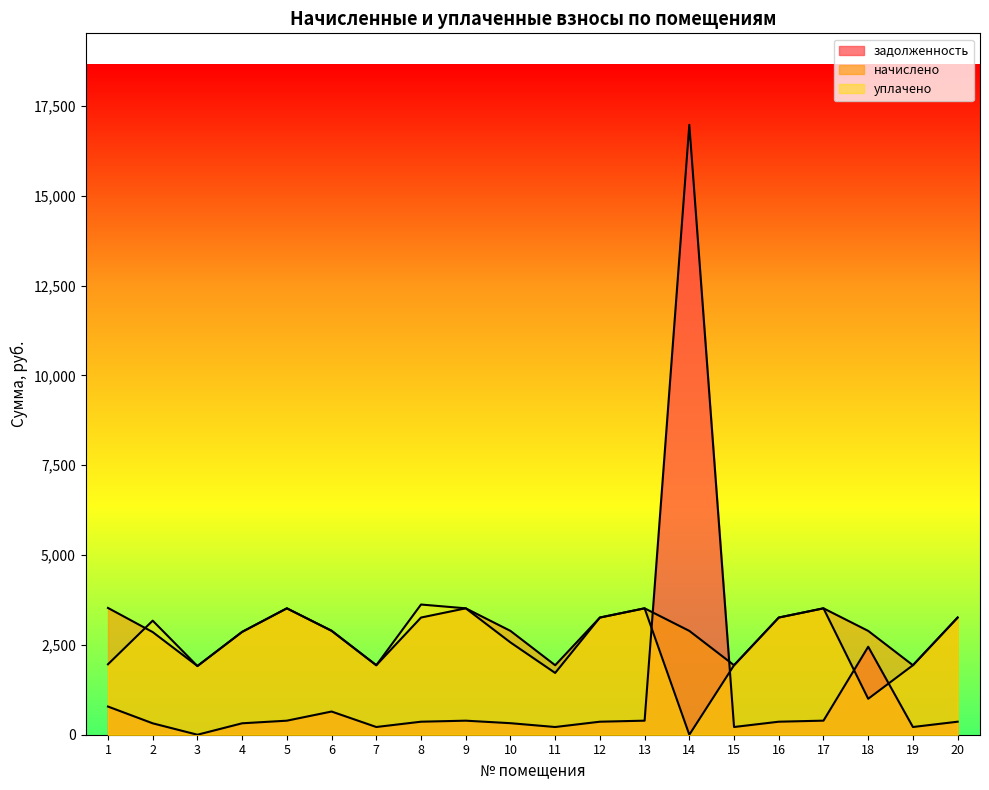

What are all the series names shown in the legend?

задолженность, начислено, уплачено